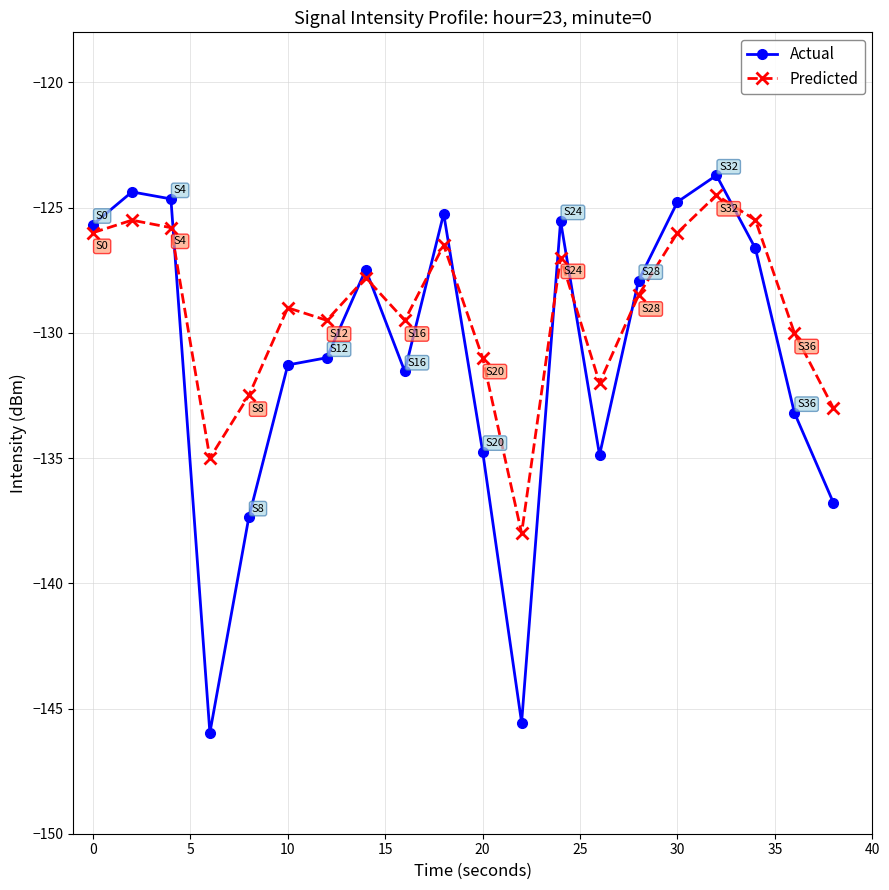

In Actual, how many points are higher than both neighbors (excluding endpoints)?

5